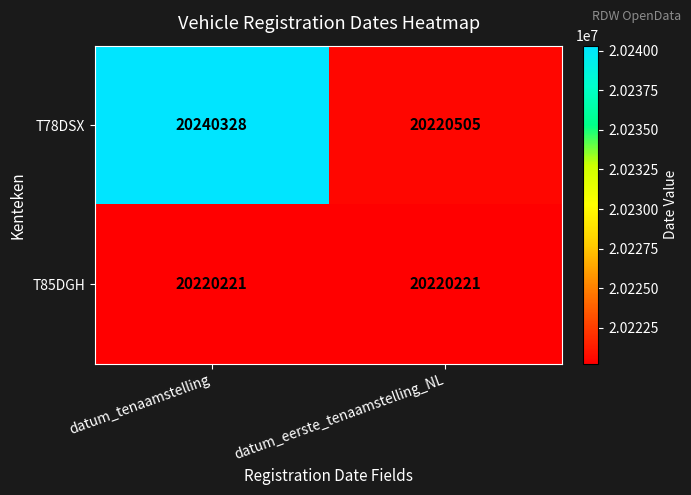

At which label does T78DSX reach its minimum?

datum_eerste_tenaamstelling_NL